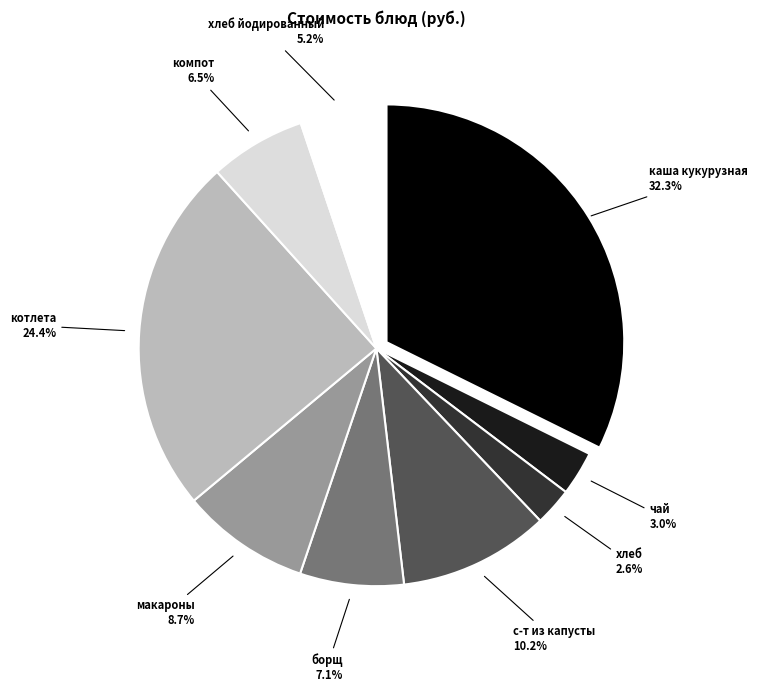

Is there a majority slice in this chart?

No